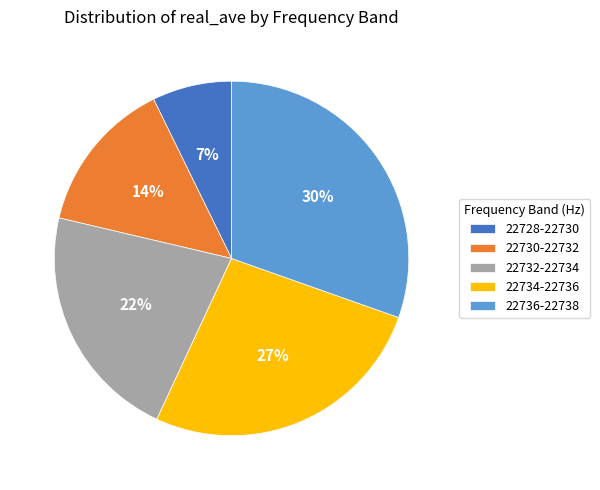

Is it true that 22732-22734 is 22% of the pie?

True